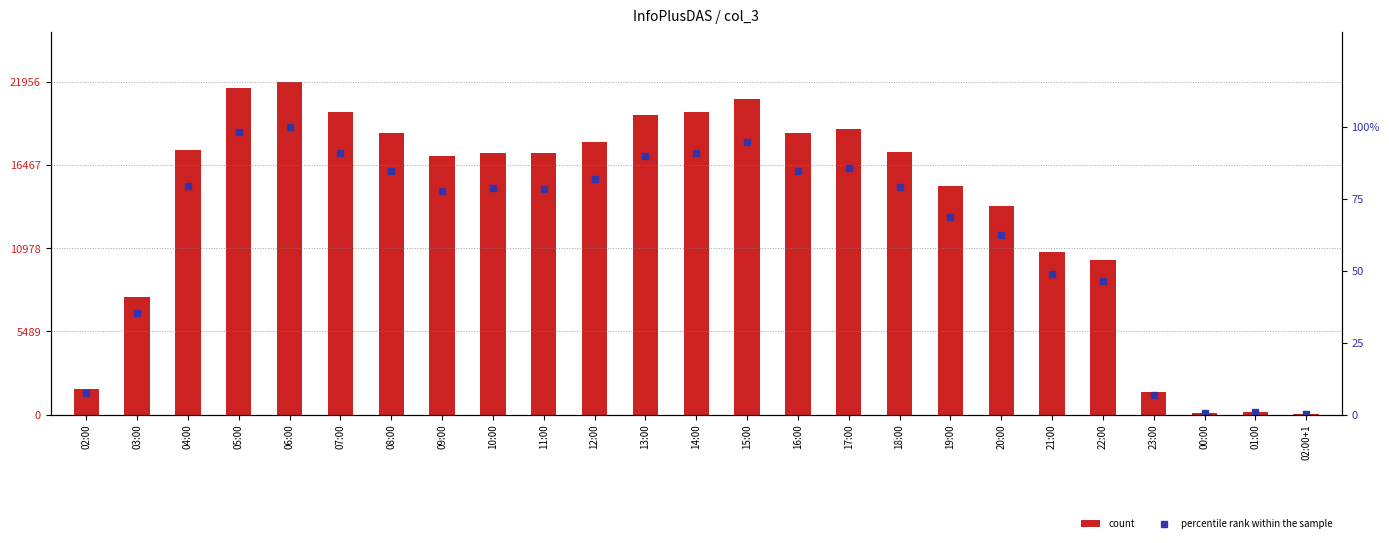

The percentile rank within the sample series shows 159.8 at 15:00. True or false?

False